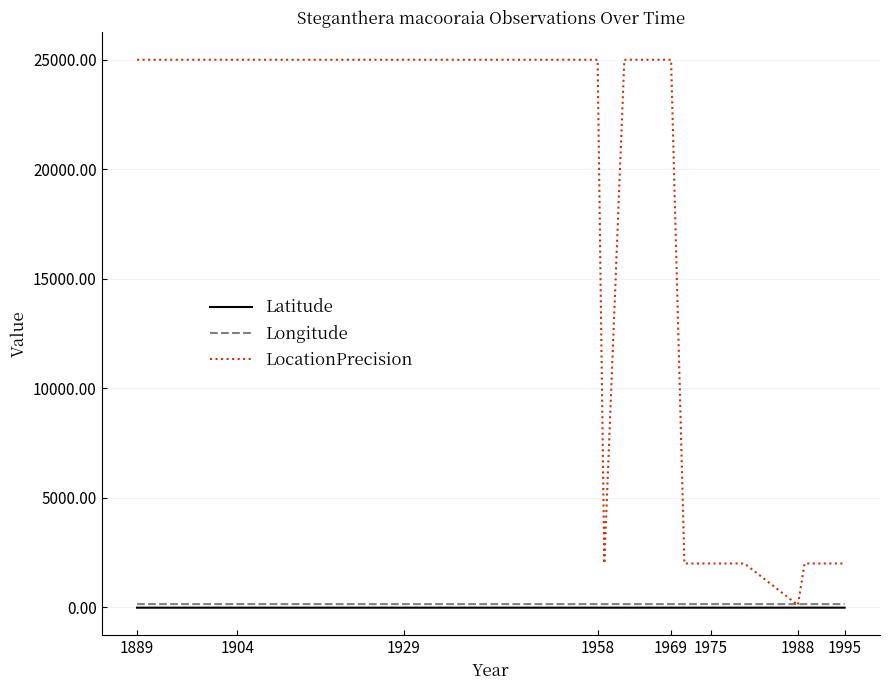

Which series has the widest spread of values?

LocationPrecision